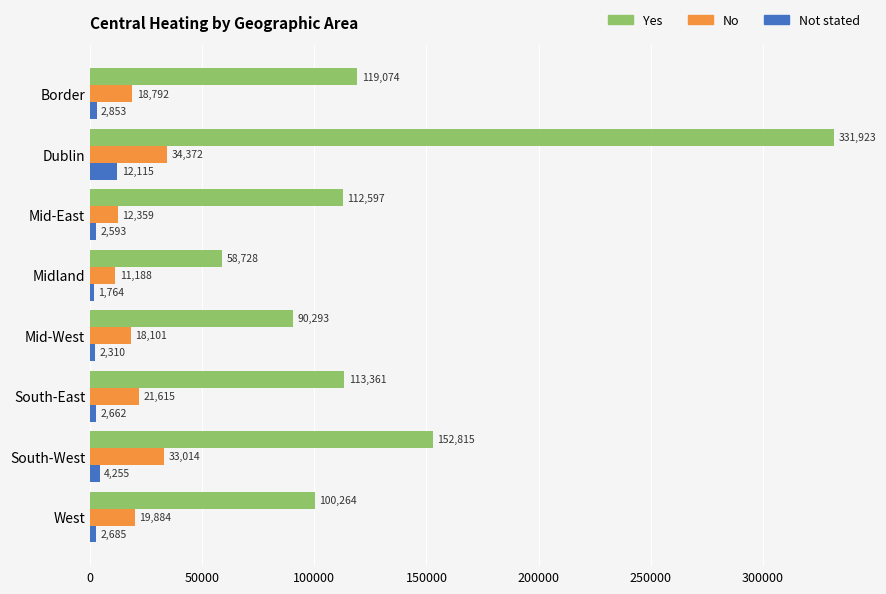

What is the approximate value of Yes at West?

100264